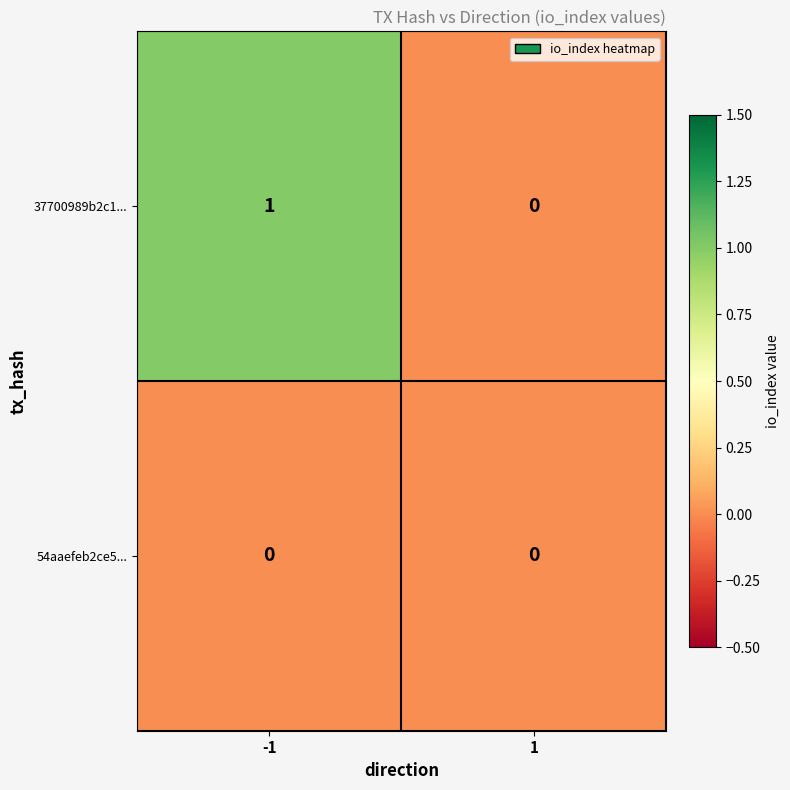

List the series in order of their overall mean, highest first.

37700989b2c1..., 54aaefeb2ce5...